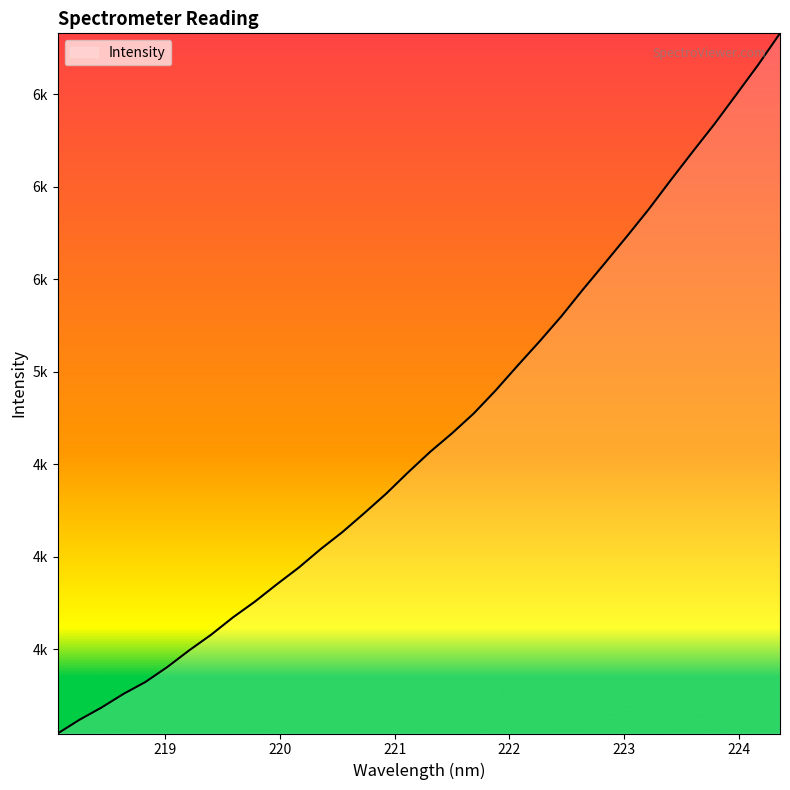

Does the chart have visible grid lines?

No